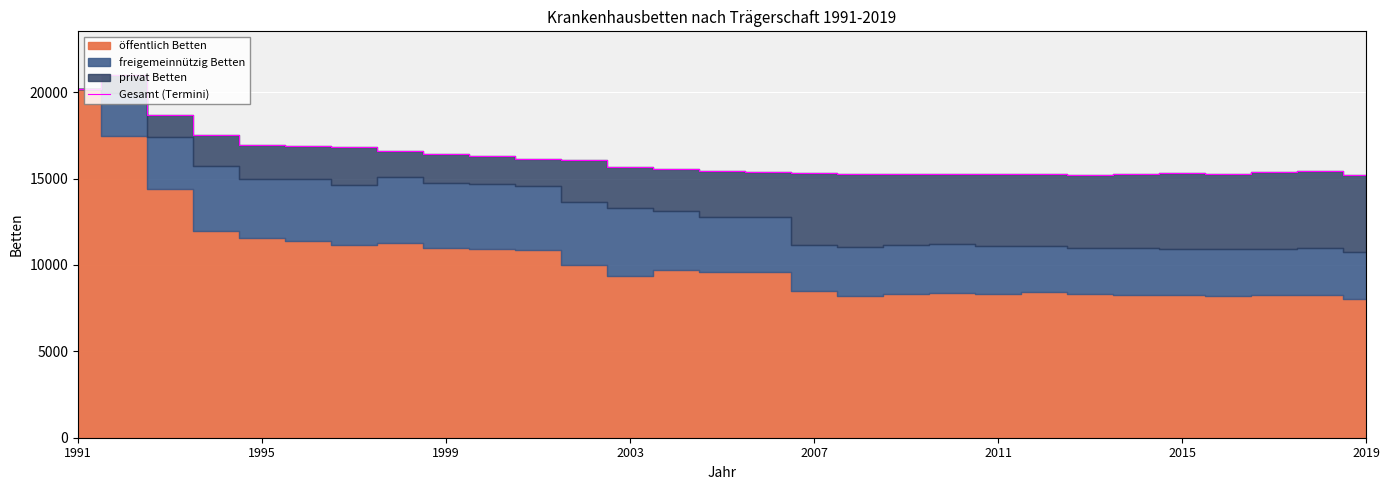

The Gesamt (Termini) series shows 8461 at 1991. True or false?

False